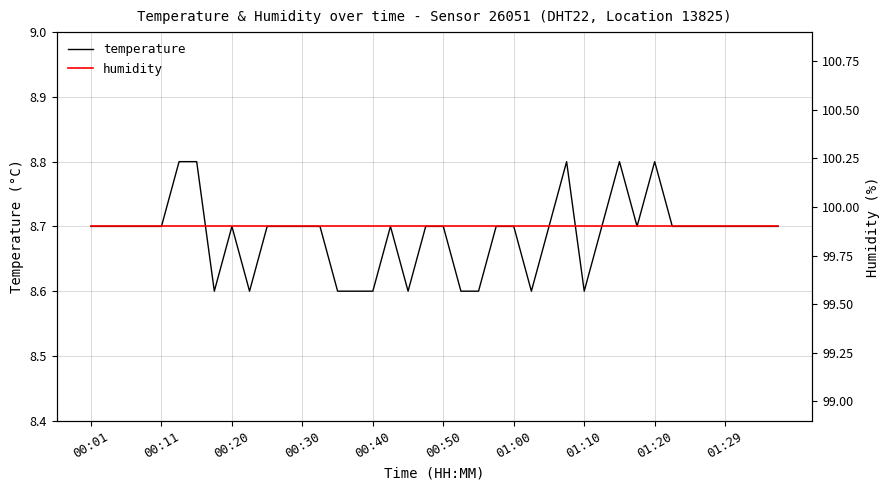

What position from the right is 27?

13